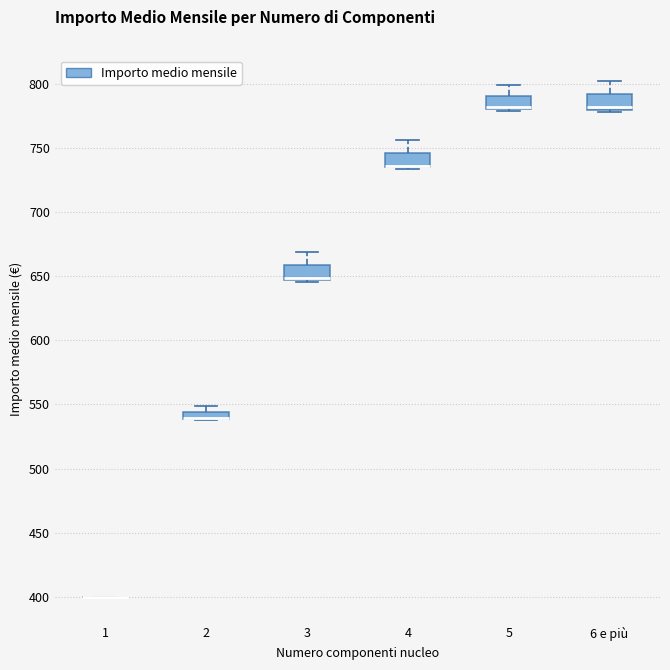

Where does the upper whisker of the box for 6 e più end on the y-axis? The values are not printed on the chart, so give them approximately, as read against the axis.

800